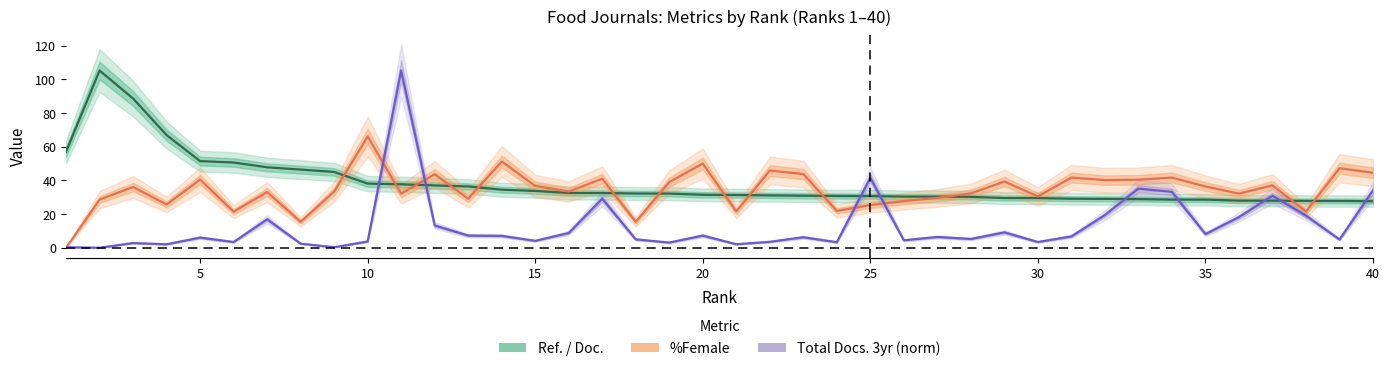

Reading left to right, what are all the values shown in this chart?

Ref. / Doc. (mean): 57.0	105.2	88.6	66.9	51.4	50.6	47.8	46.4	45.0	38.1	37.7	37.0	36.4	34.5	33.7	32.5	32.5	32.2	32.2	31.4	31.3	31.1	30.9	30.7	30.7	30.4	30.4	30.2	29.5	29.5	29.1	29.0	28.9	28.6	28.6	27.9	27.9	27.8	27.8	27.6
%Female (mean): 0.0	28.6	36.1	25.7	40.5	21.4	33.1	15.4	33.3	66.0	32.1	43.6	29.1	51.2	36.7	33.3	41.0	15.4	39.0	50.0	21.5	45.8	43.8	21.9	25.3	27.7	29.6	32.3	39.3	30.5	41.7	40.2	40.4	41.7	36.4	32.1	37.1	21.5	47.2	44.5
Total Docs. 3yr (norm): 0.3	0.0	2.8	2.0	6.0	3.4	16.9	2.4	0.3	3.7	105.2	13.2	7.2	7.0	4.1	8.8	29.1	5.0	3.1	7.2	2.1	3.5	6.2	3.3	41.5	4.4	6.4	5.2	9.1	3.4	6.7	19.4	35.1	33.1	8.1	18.2	30.8	19.0	4.9	34.0